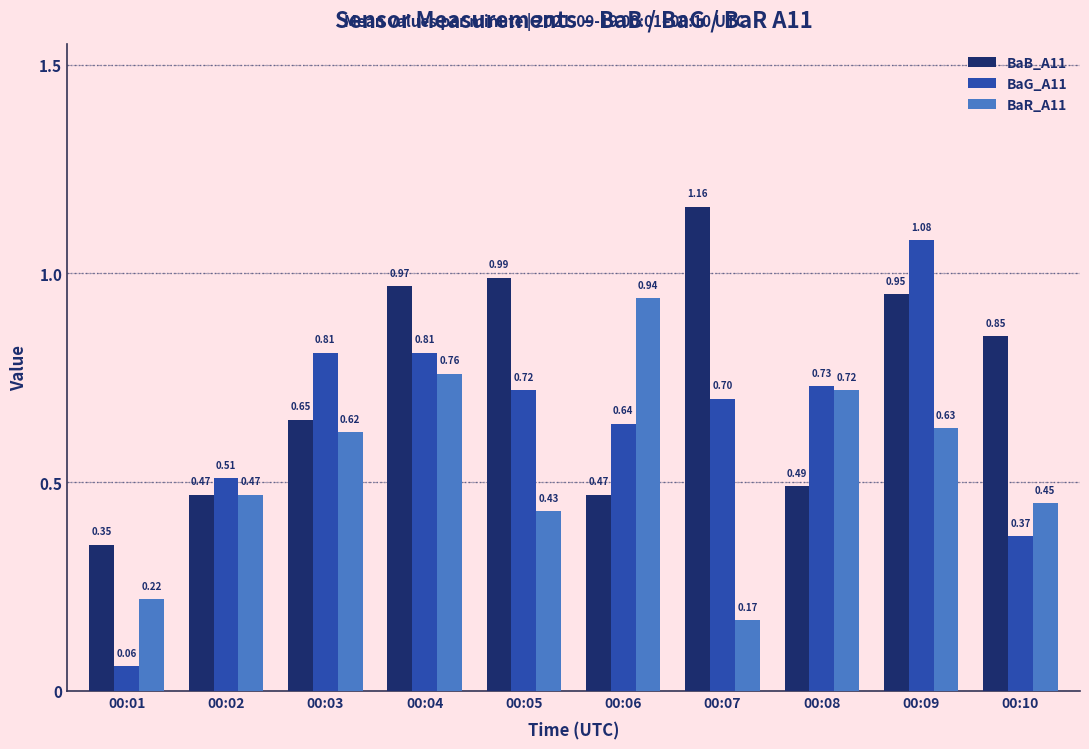

What is the sum of the BaB_A11 values at 00:04 and 00:01?

1.3